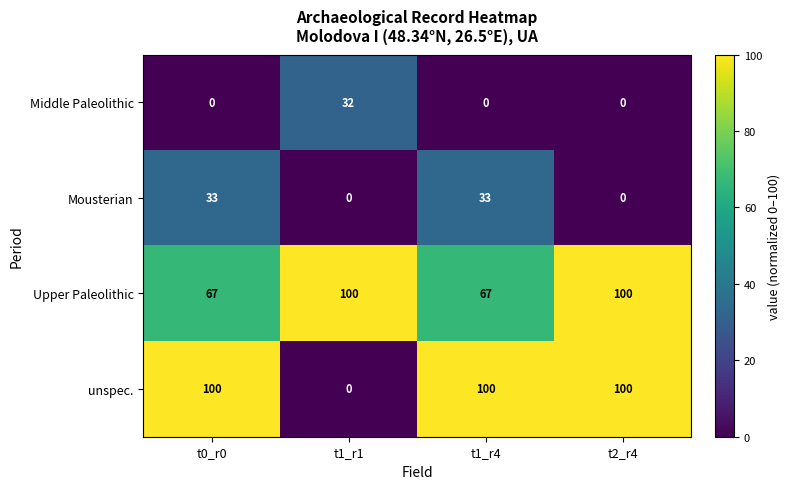

Reading right to left, what are all the values shown in this chart?

Middle Paleolithic: 0	0	32	0
Mousterian: 0	33	0	33
Upper Paleolithic: 100	67	100	67
unspec.: 100	100	0	100